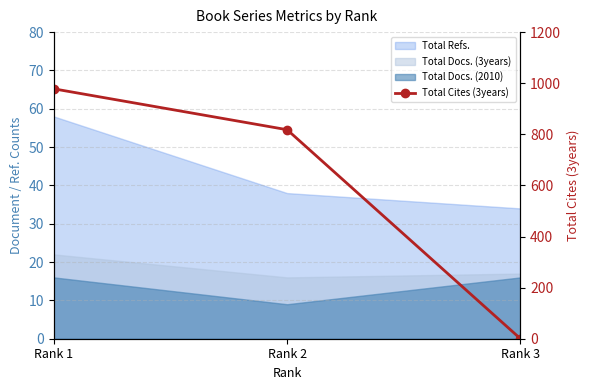

Between Rank 2 and Rank 3, which is larger?

Rank 2